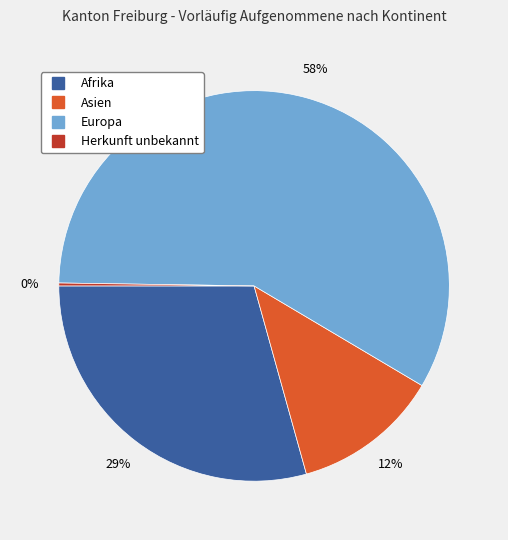

Do Asien and Europa together represent more than half of the pie?

Yes